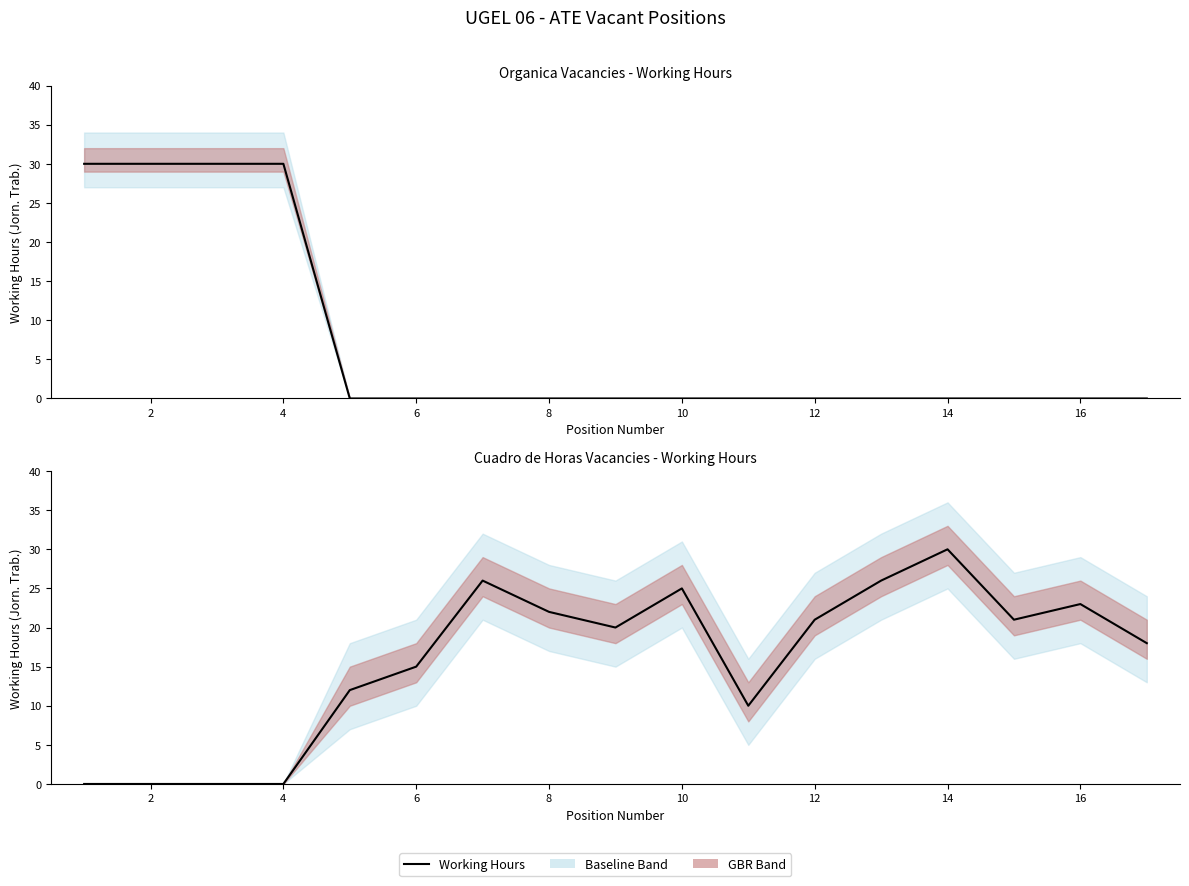

True or false: Working Hours (ORGANICA) has a value of 0 at 12.

True